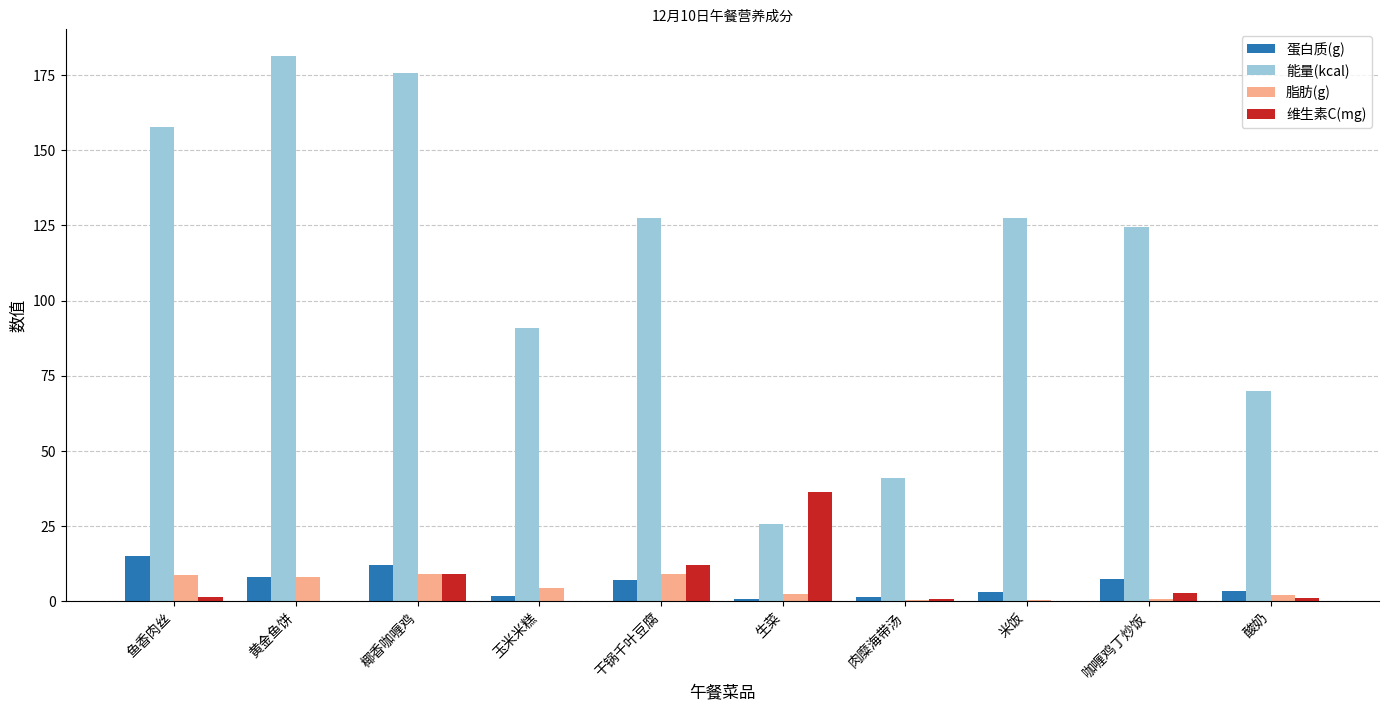

Is it true that 维生素C(mg) equals 0.7 at 肉糜海带汤?

True